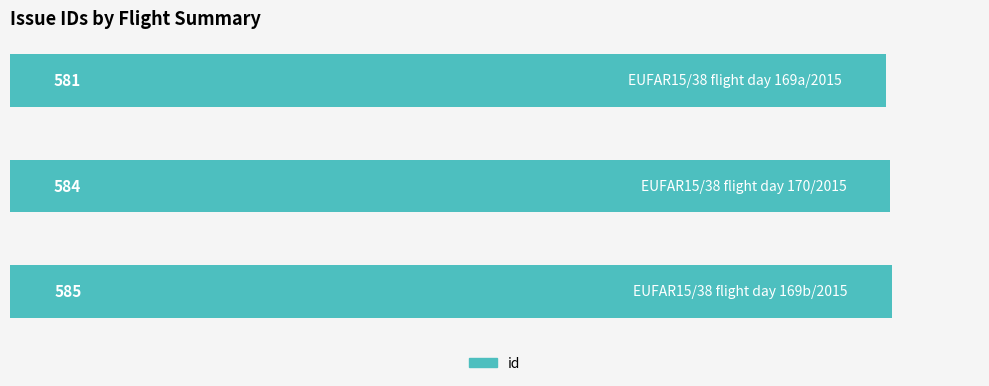

Count the number of categories in the chart.

3